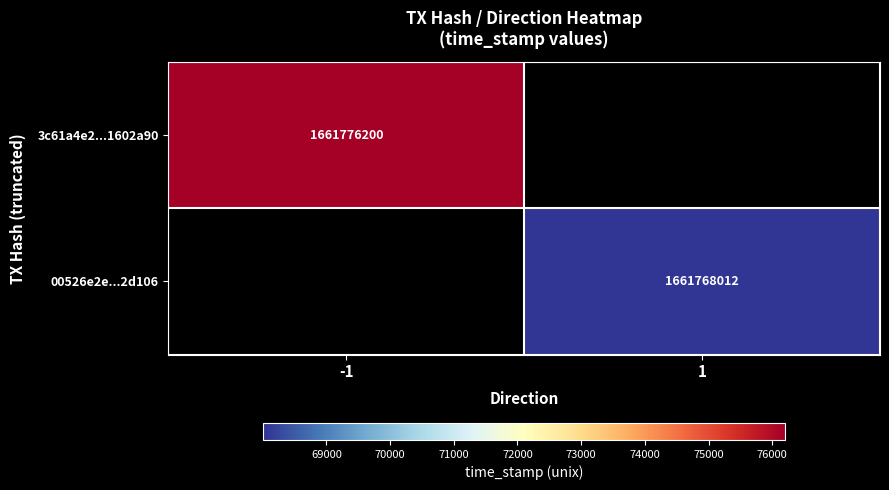

At which category does the chart reach its peak across all series?

-1